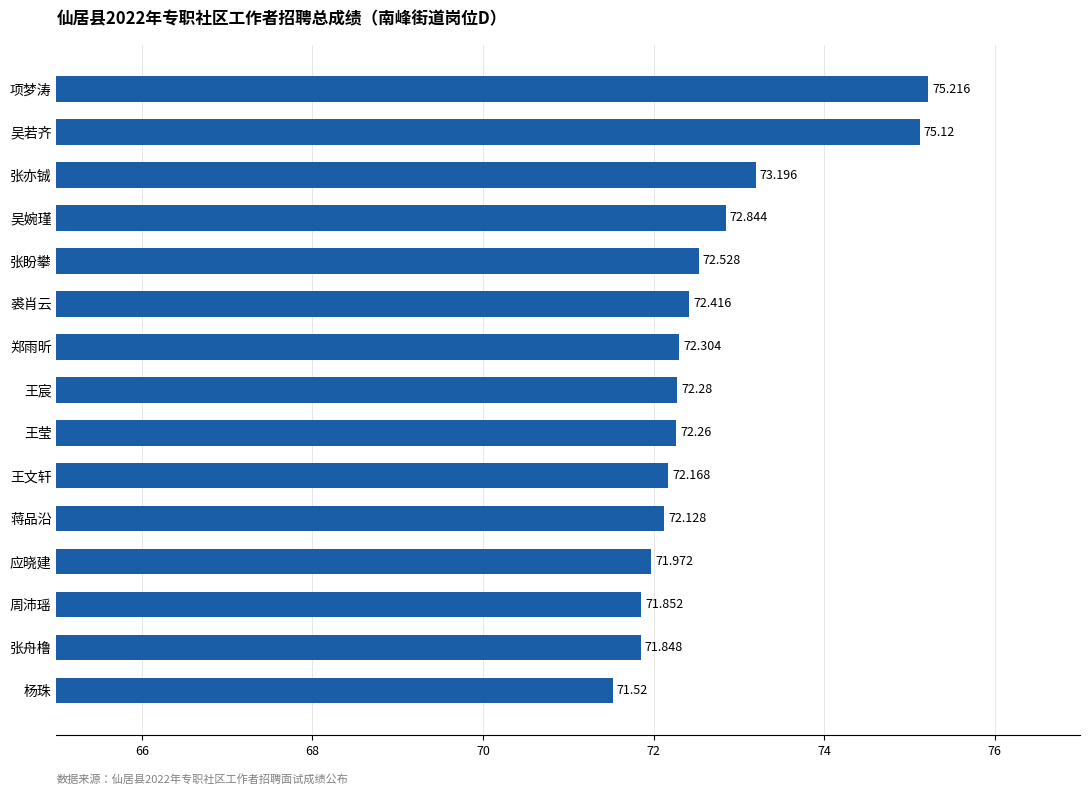

Rank the categories by value from lowest to highest.

杨珠, 张舟橹, 周沛瑶, 应晓建, 蒋品沿, 王文轩, 王莹, 王宸, 郑雨昕, 裘肖云, 张盼攀, 吴婉瑾, 张亦铖, 吴若齐, 项梦涛